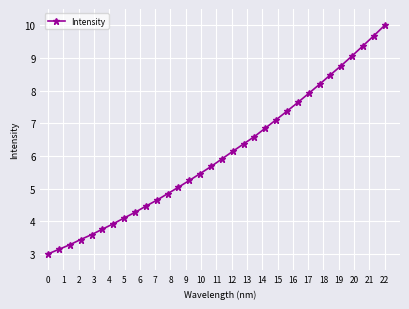

What is the greatest value displayed?

10.0